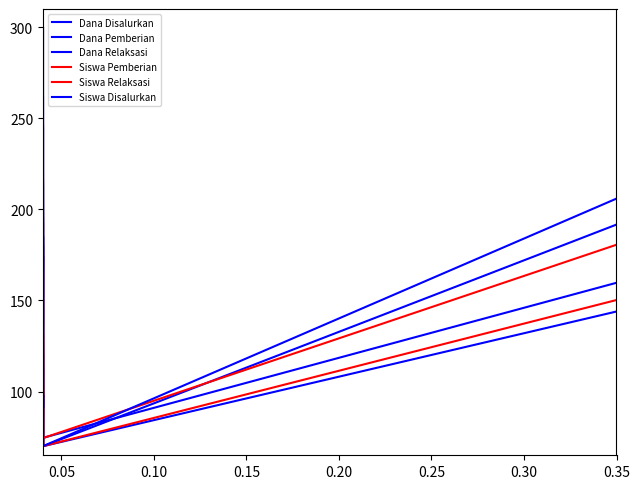

What is the value of the Siswa Disalurkan point at the 10th from the left?

160.6